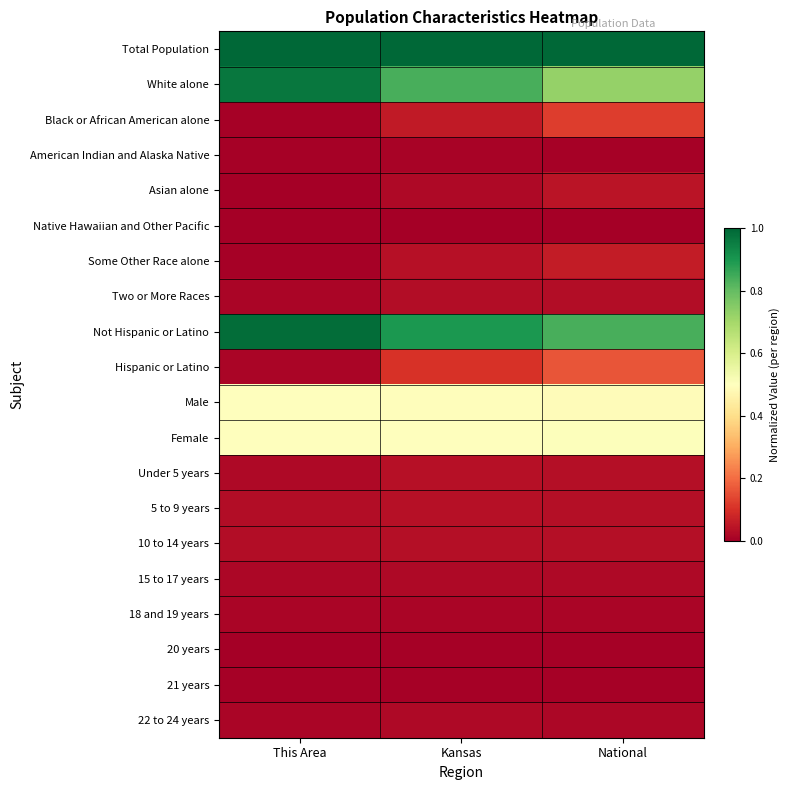

At which category is the sum across all series the highest?

Kansas